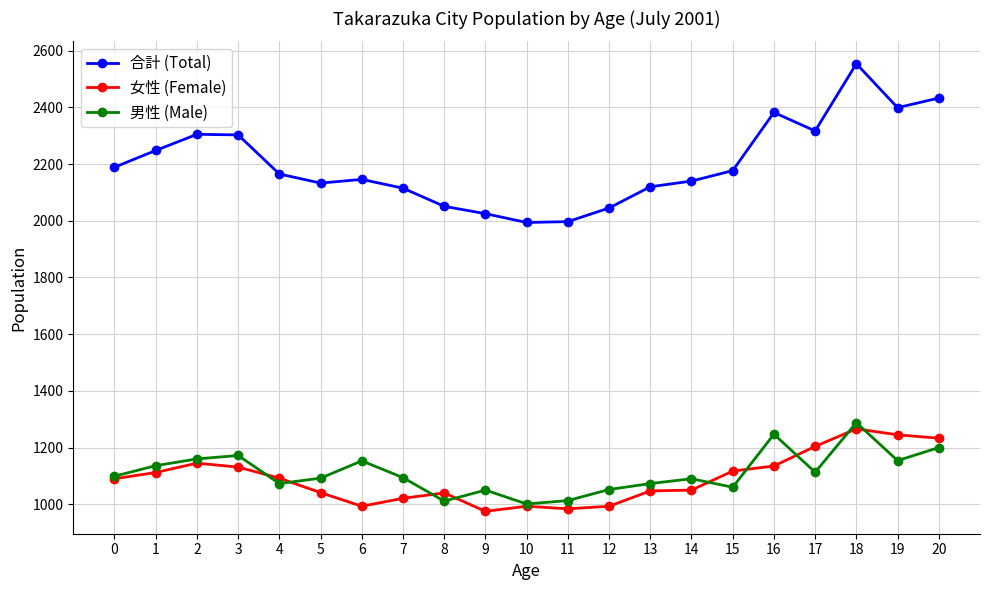

What is the value of the 合計 (Total) point at the 6th from the left?

2133